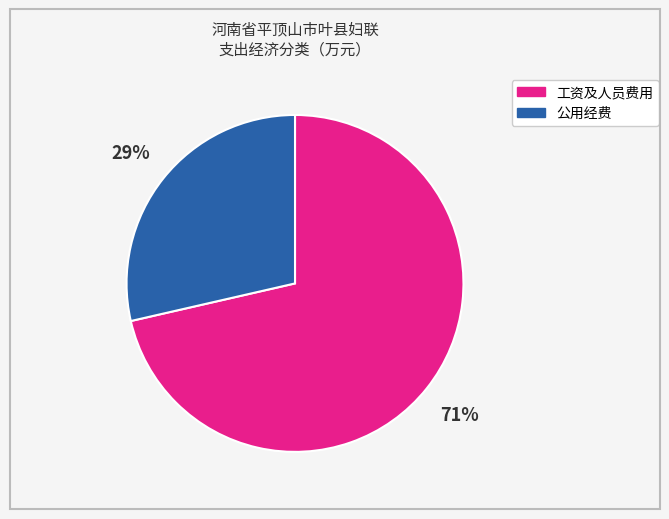

Does any single category account for the majority?

Yes